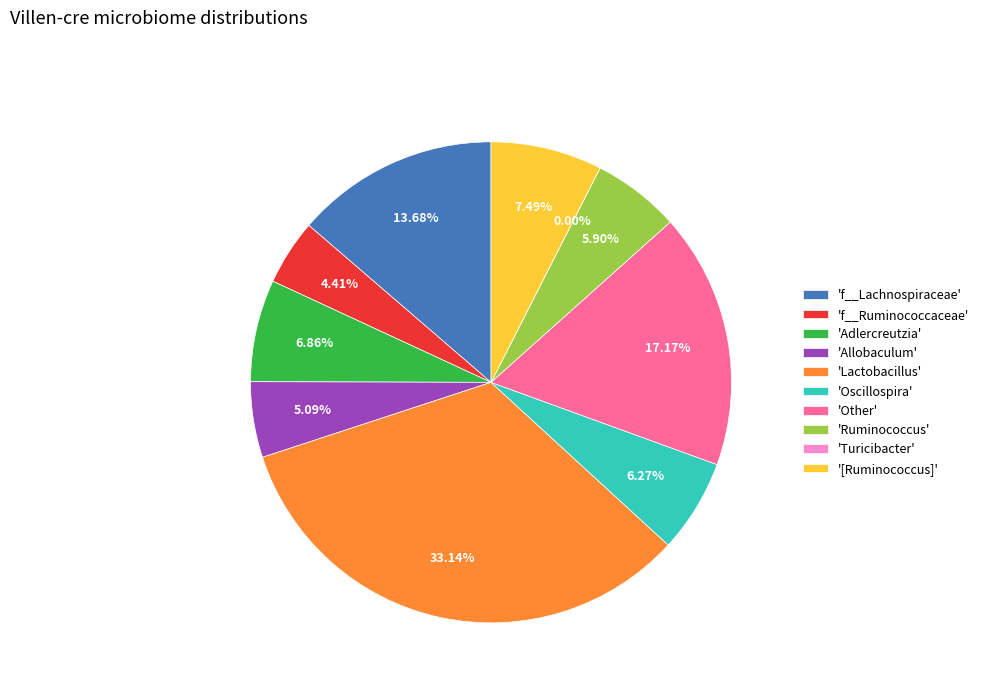

To the nearest percent, what is the difference between the Allobaculum and Turicibacter slice percentages?

5%